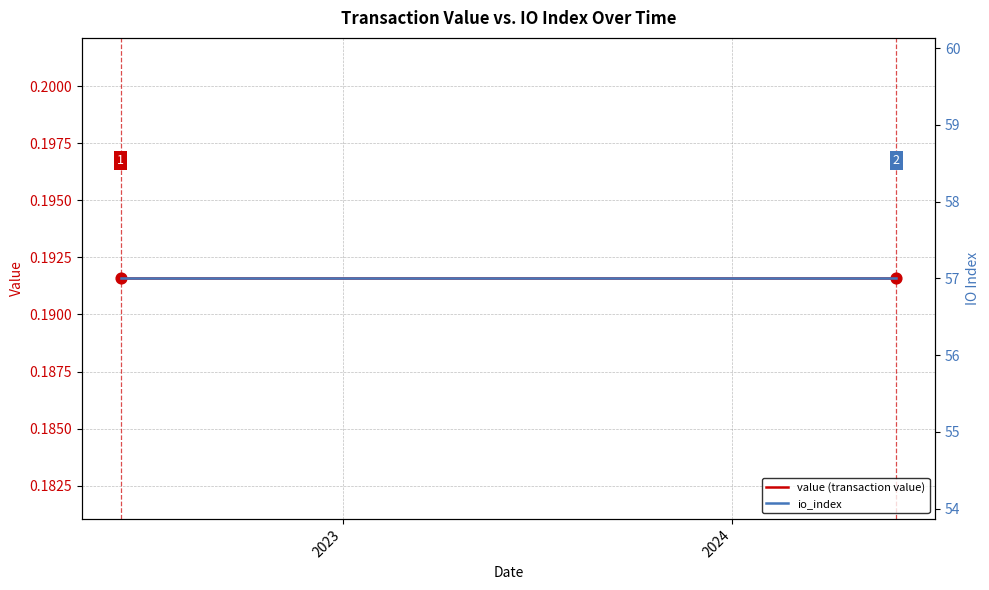

Which series reaches the maximum Y coordinate?

io_index